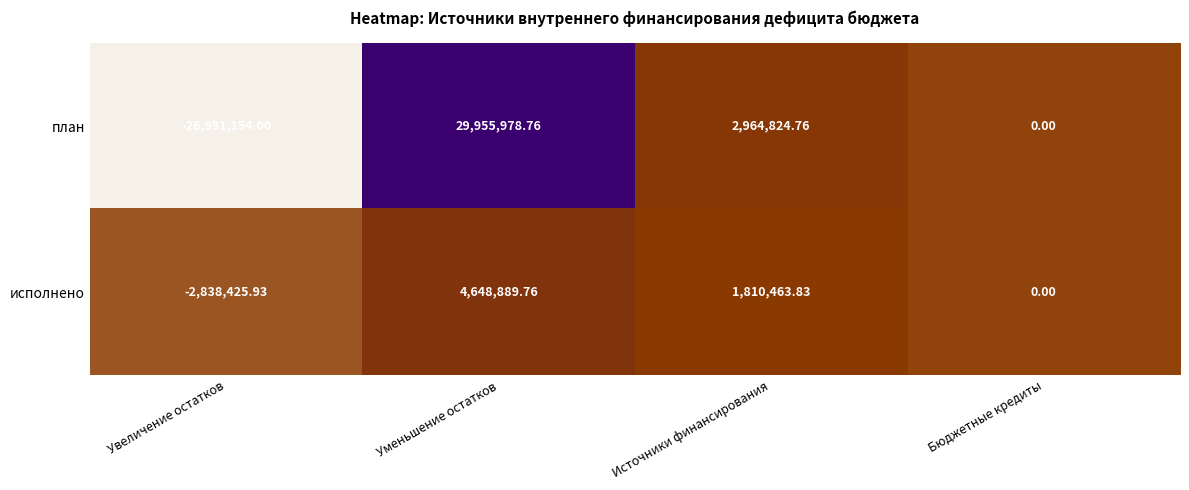

Which series has the largest total across all categories?

план